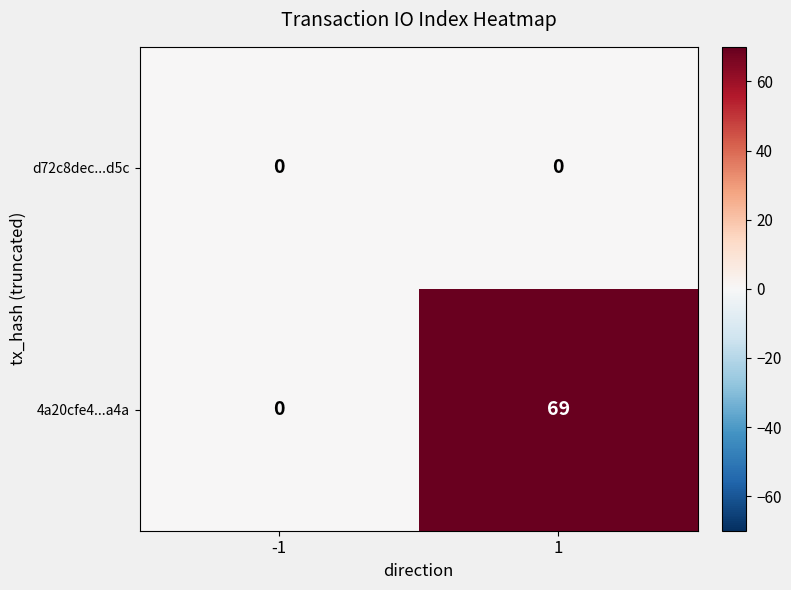

Between -1 and 1, which series saw the biggest shift?

4a20cfe4...a4a